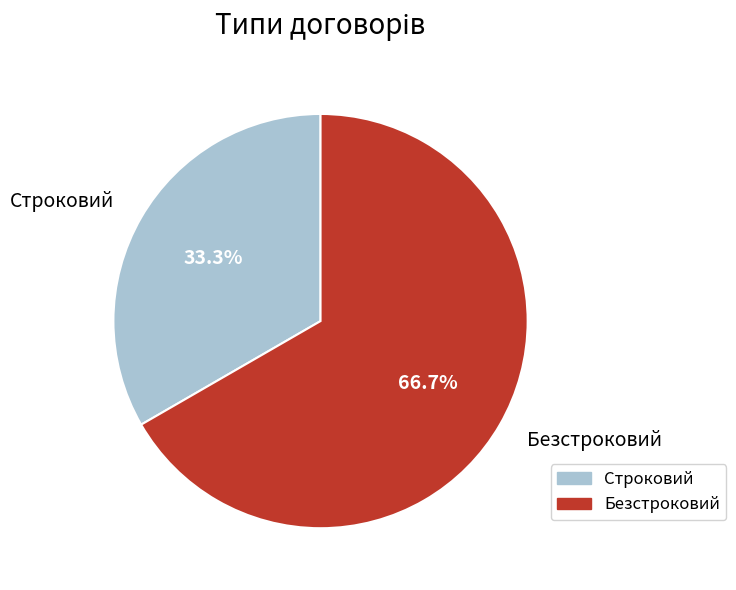

To the nearest percent, what is the difference between the largest and smallest slice percentages?

33%